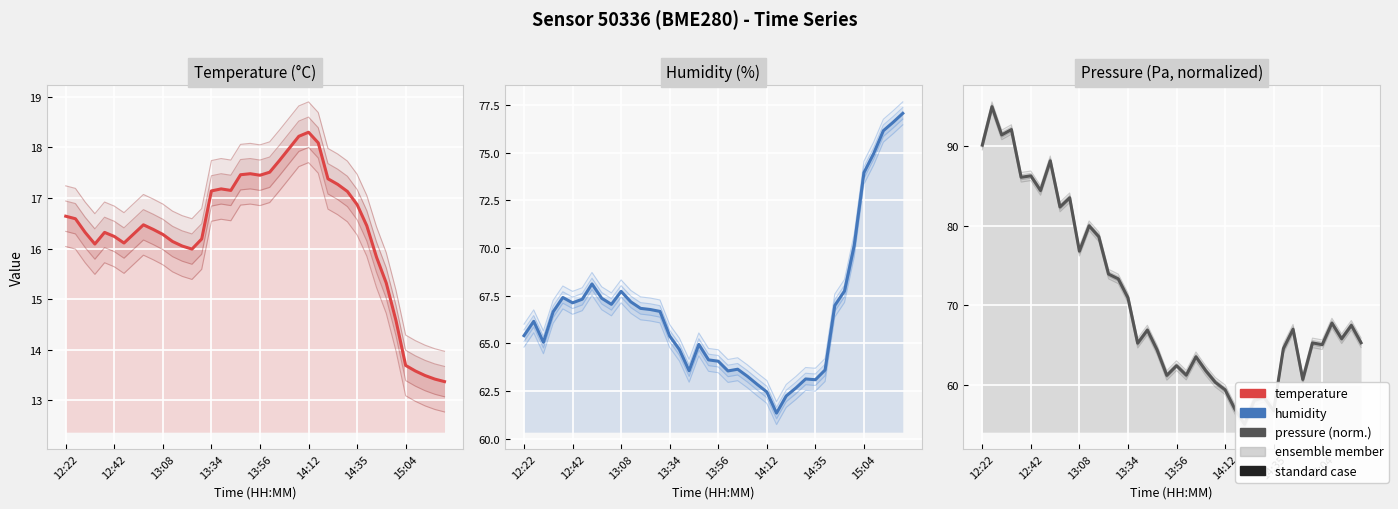

How many data points in temperature are above 16?

31